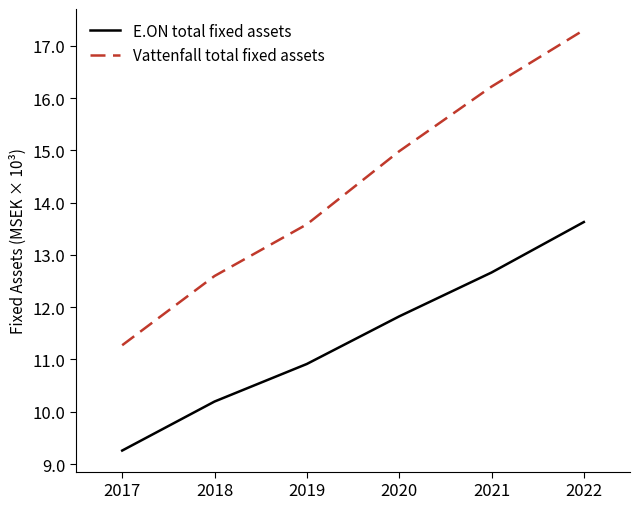

Is this an area chart (filled region under the line)?

No